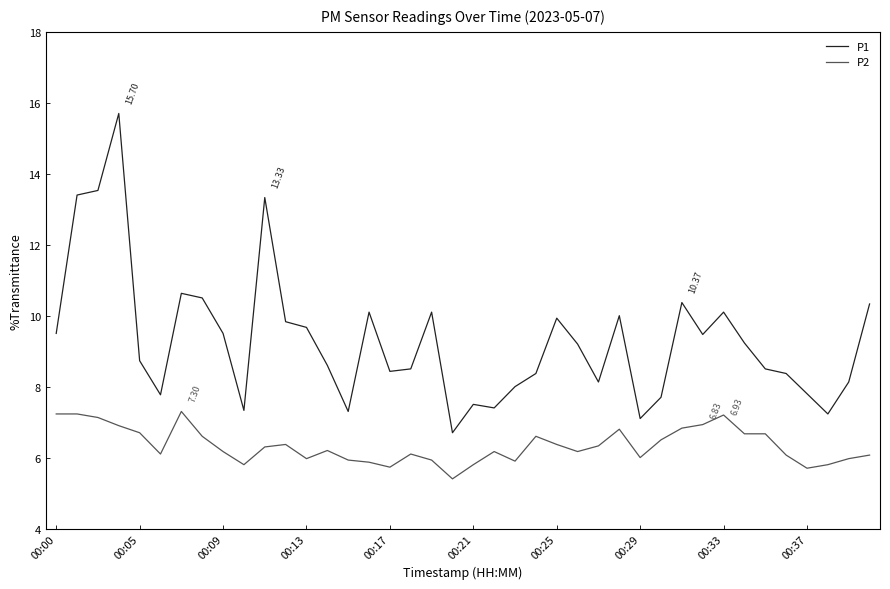

Which series has the largest total across all categories?

P1